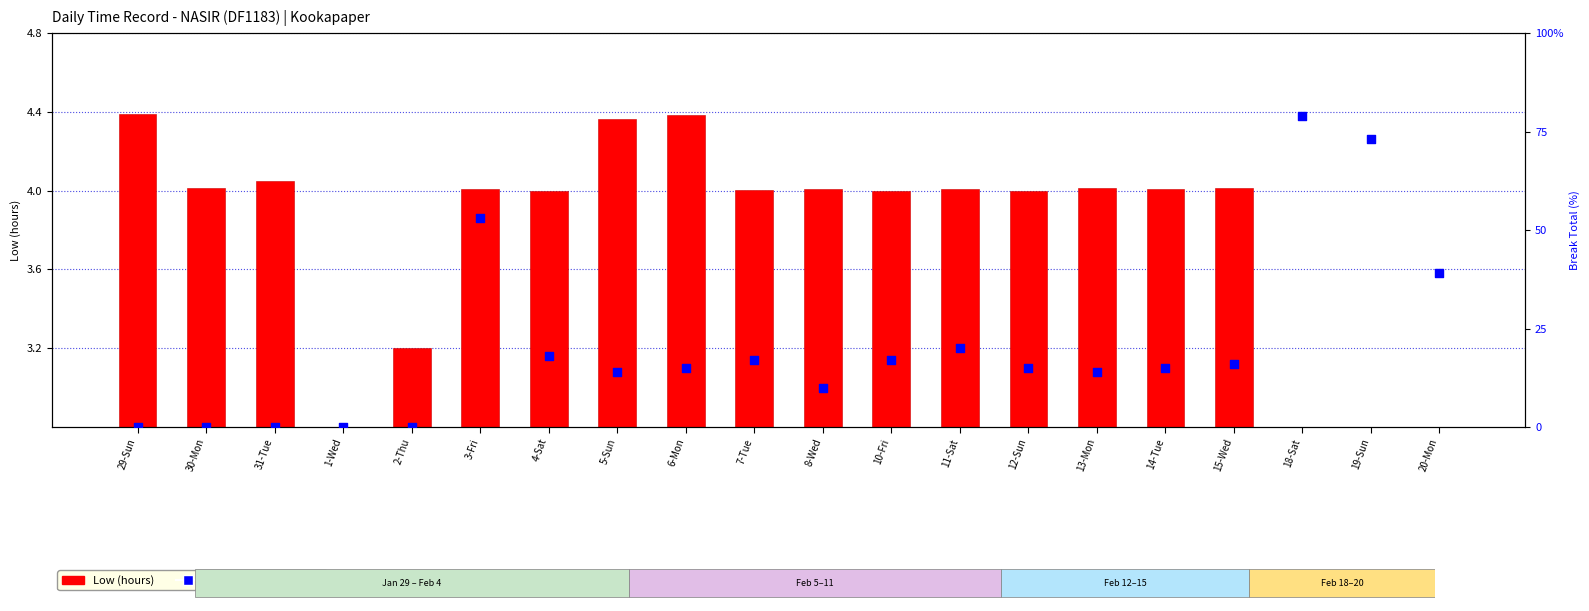

Which series has the largest total across all categories?

Break Total (% scaled)